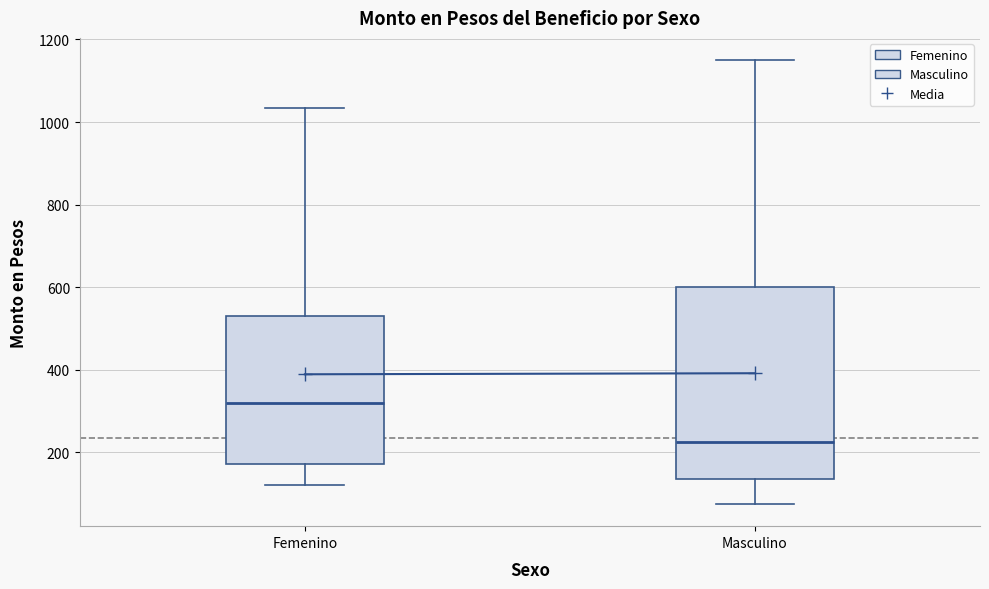

Reading left to right, read every box against the y-axis: the position of its median line, the range the box covers, and the ends of its whiskers. The values are not printed on the chart, so give them approximately, as read against the axis.

Femenino: median 320, box 180 to 540, whiskers 120 to 1040
Masculino: median 220, box 140 to 600, whiskers 80 to 1160